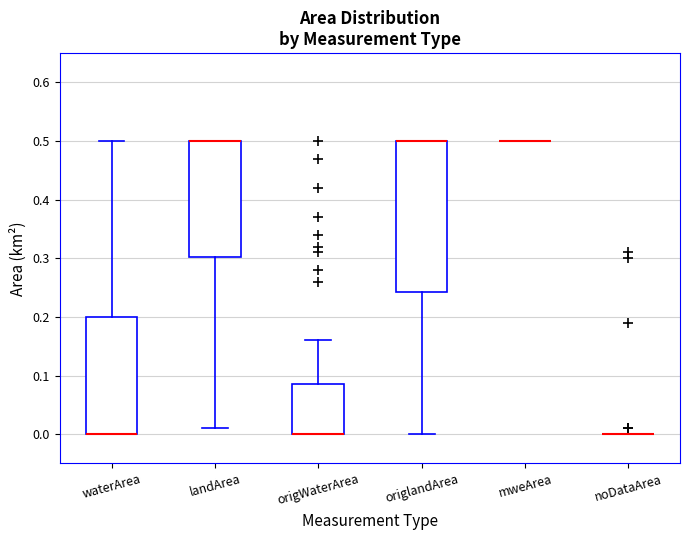

Where does the upper whisker of the box for origWaterArea end on the y-axis? The values are not printed on the chart, so give them approximately, as read against the axis.

0.16